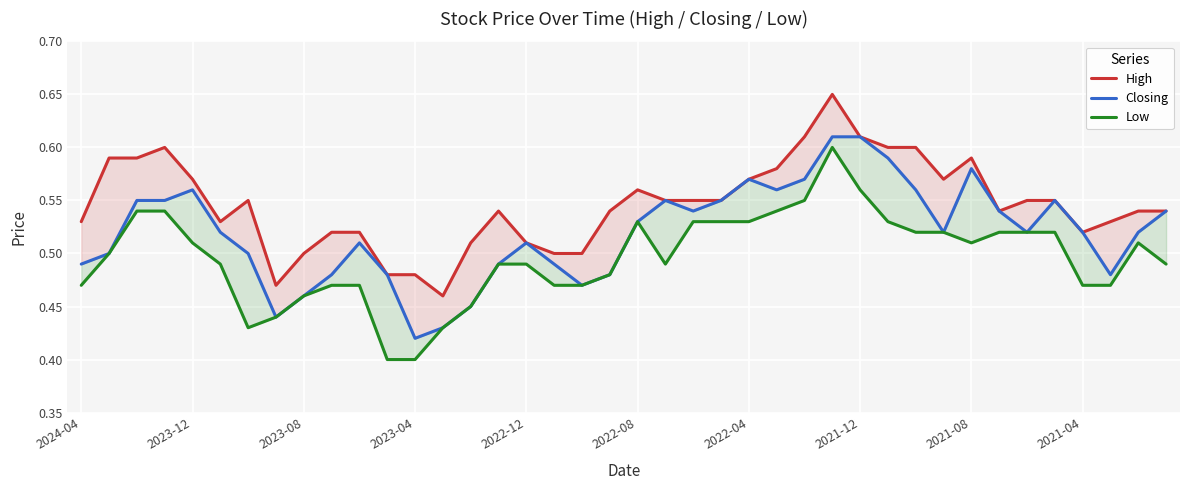

The value of High at 2023-08 is 0.1. True or false?

False